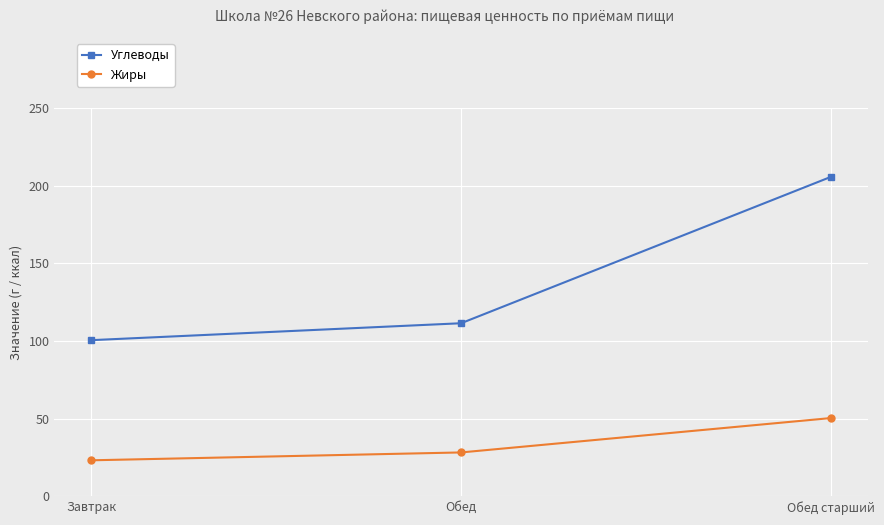

What is the difference between the second highest and minimum values in the Углеводы series?

10.9